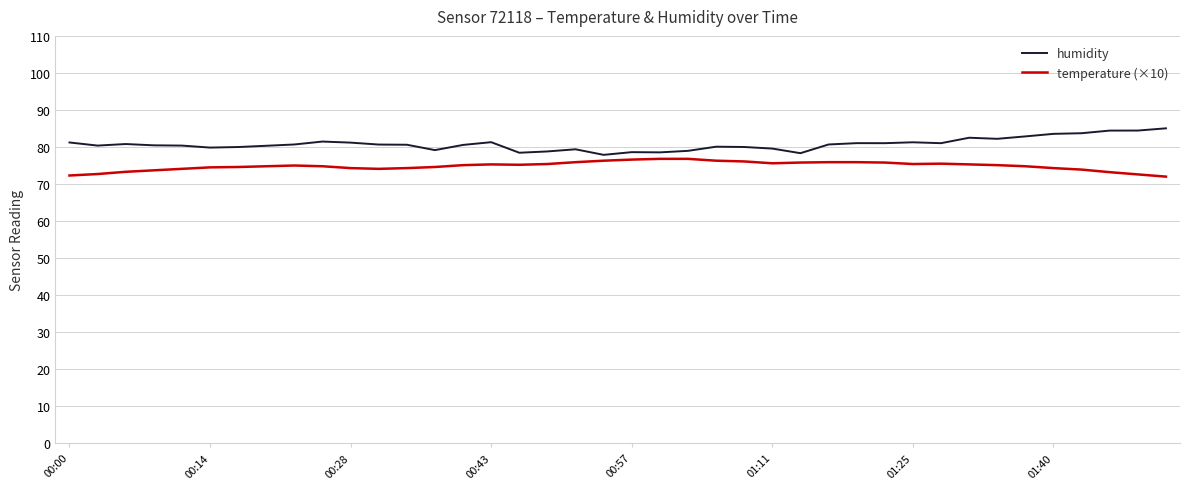

What is the maximum value shown in the chart?

85.0